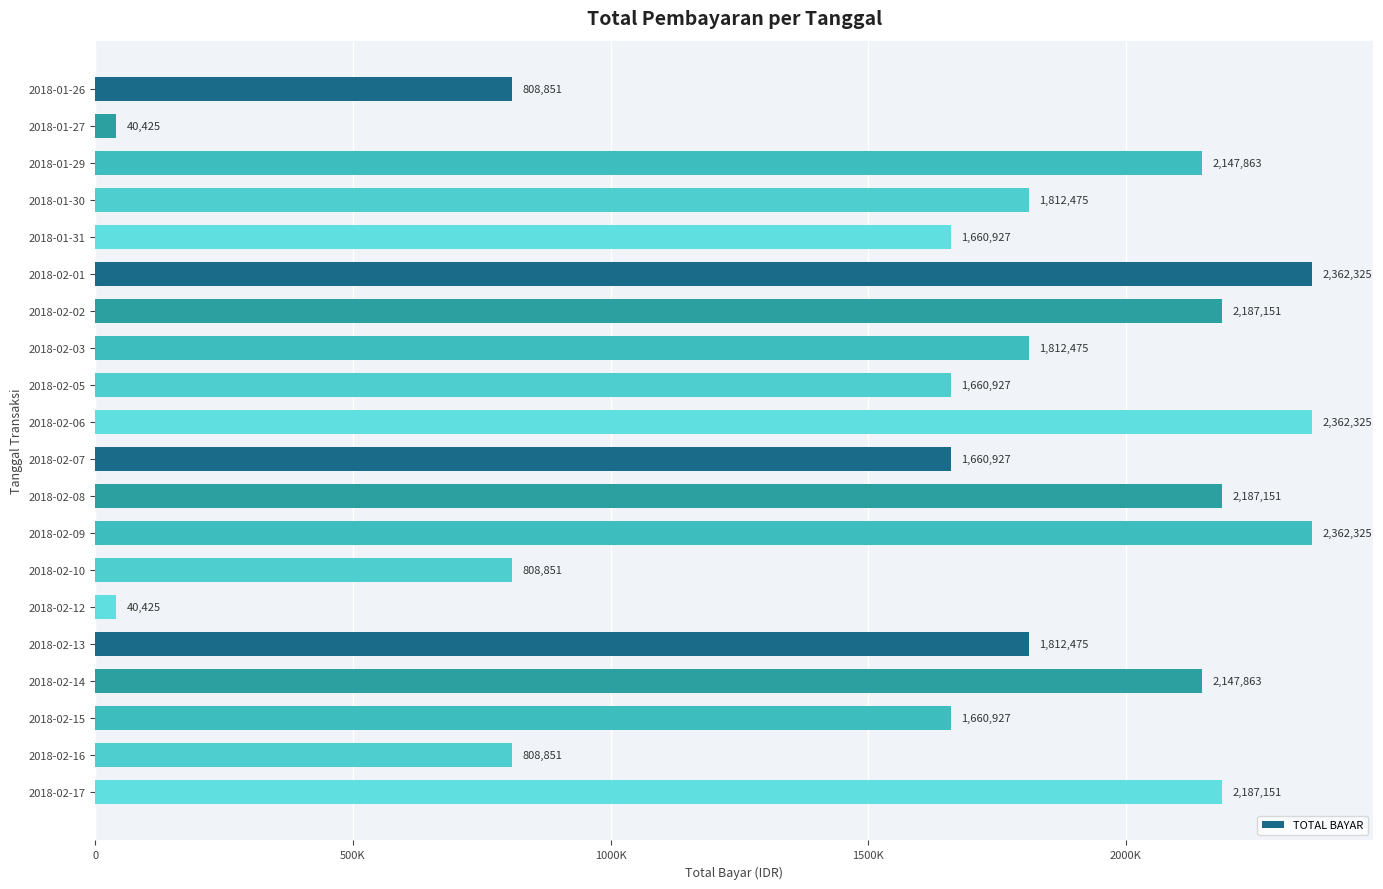

What is the difference between the maximum and second lowest values?

2321900